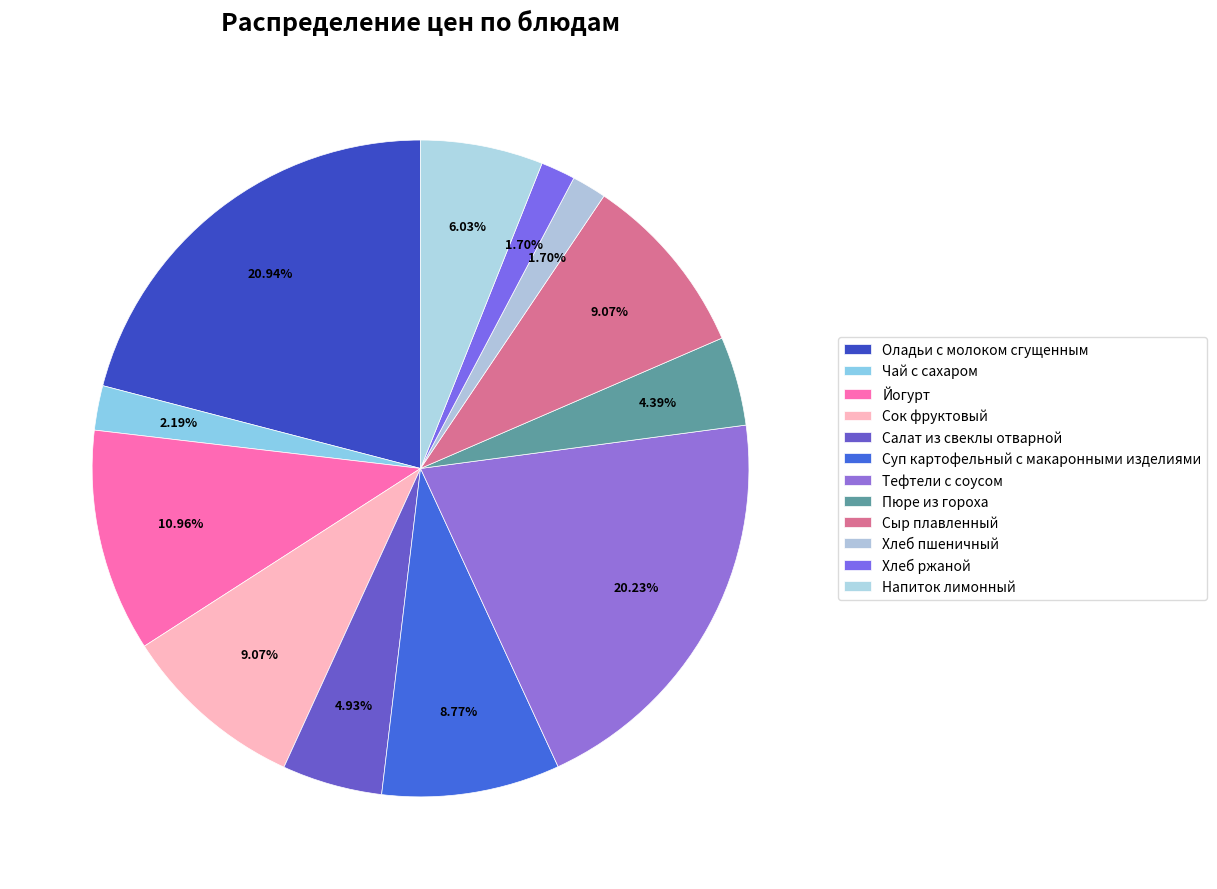

To the nearest percent, what is the difference between the Йогурт and Суп картофельный с макаронными изделиями slice percentages?

2%